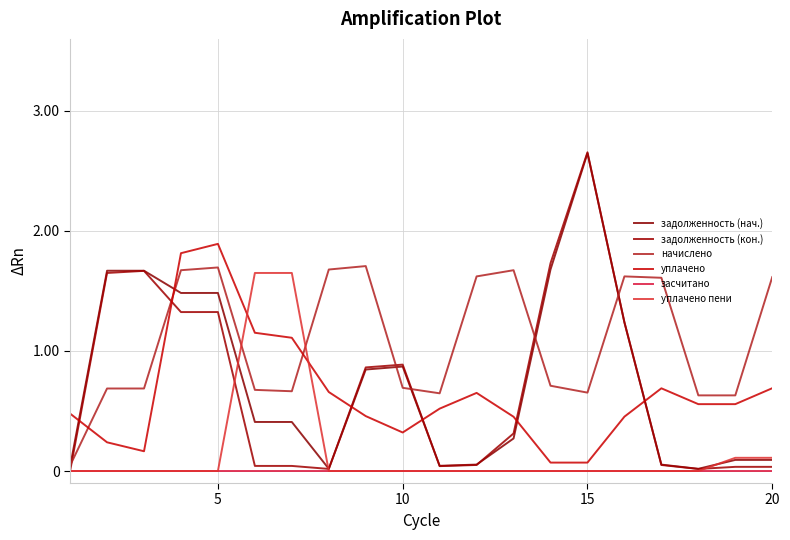

True or false: начислено and уплачено cross at least once.

True